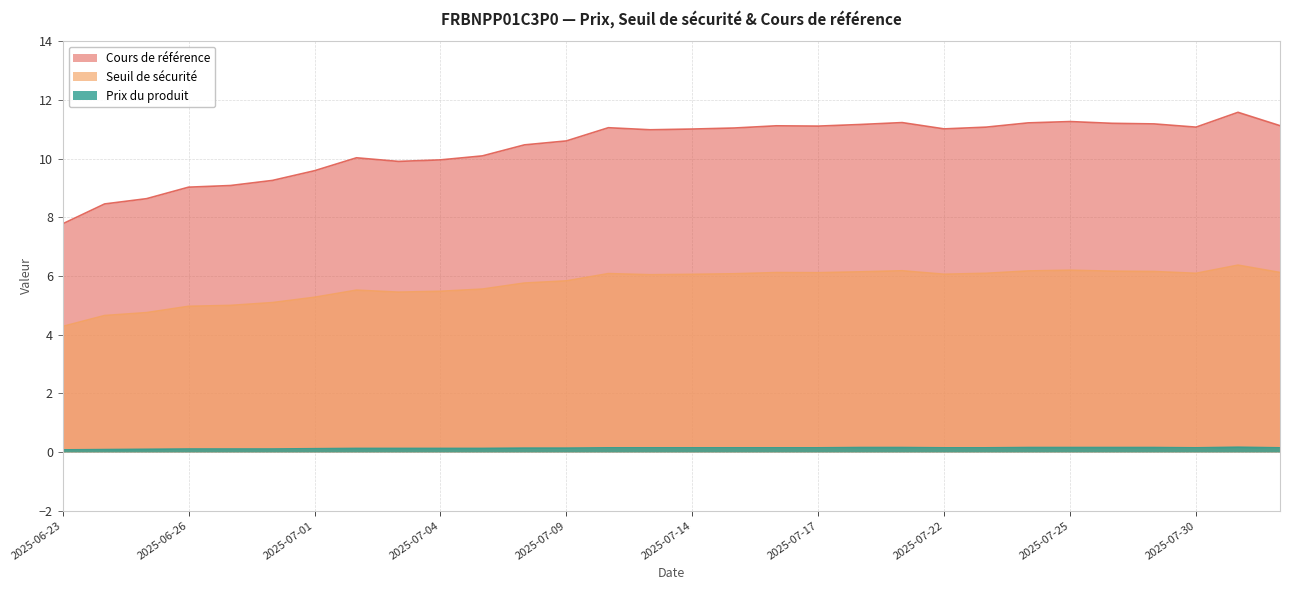

What position from the left is 2025-06-23?

1